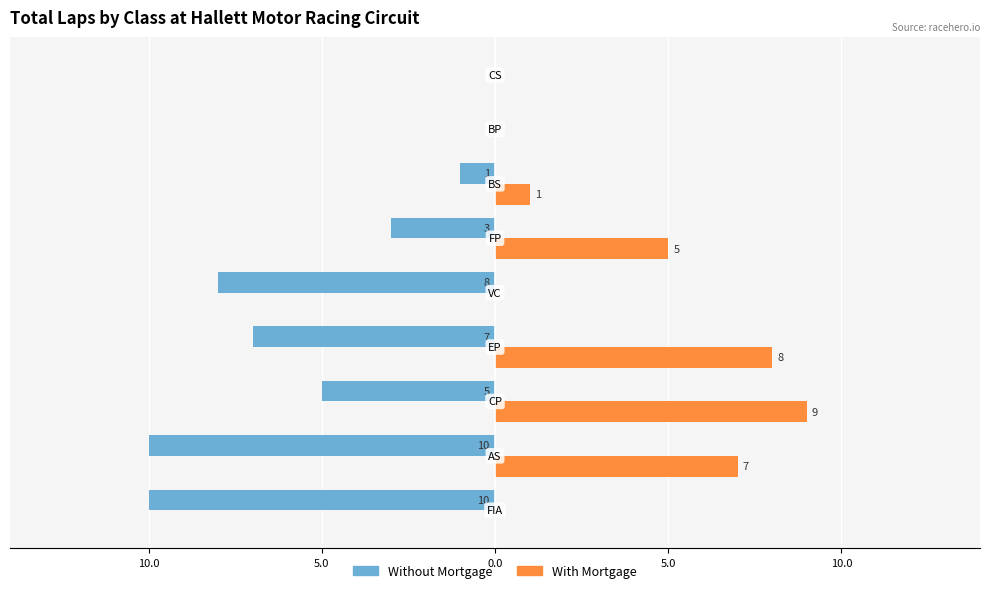

What are all the series names shown in the legend?

Without Mortgage, With Mortgage